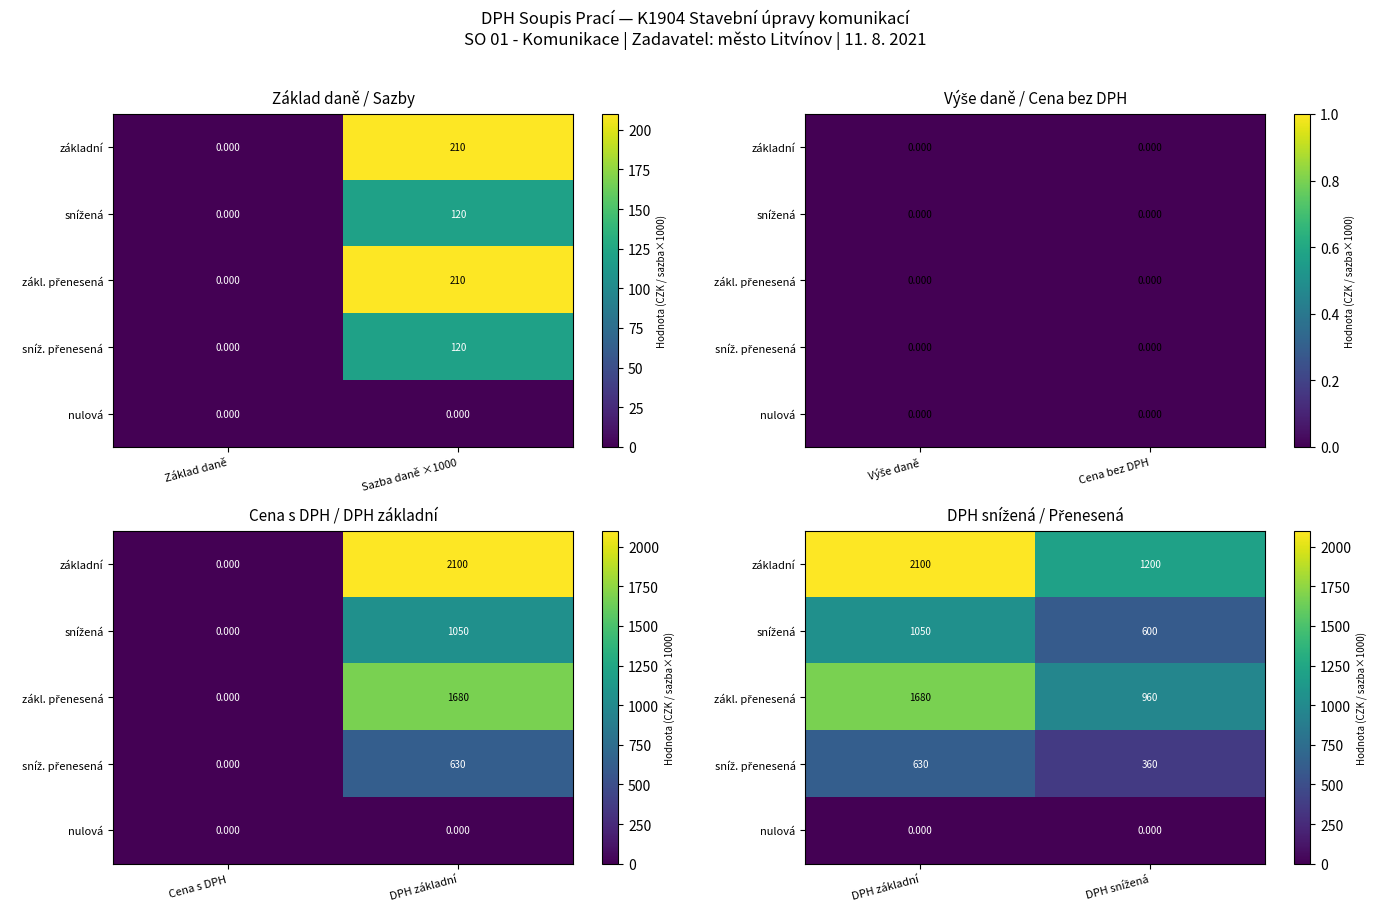

True or false: sníž. přenesená has a value of 176 at DPH snížená.

False